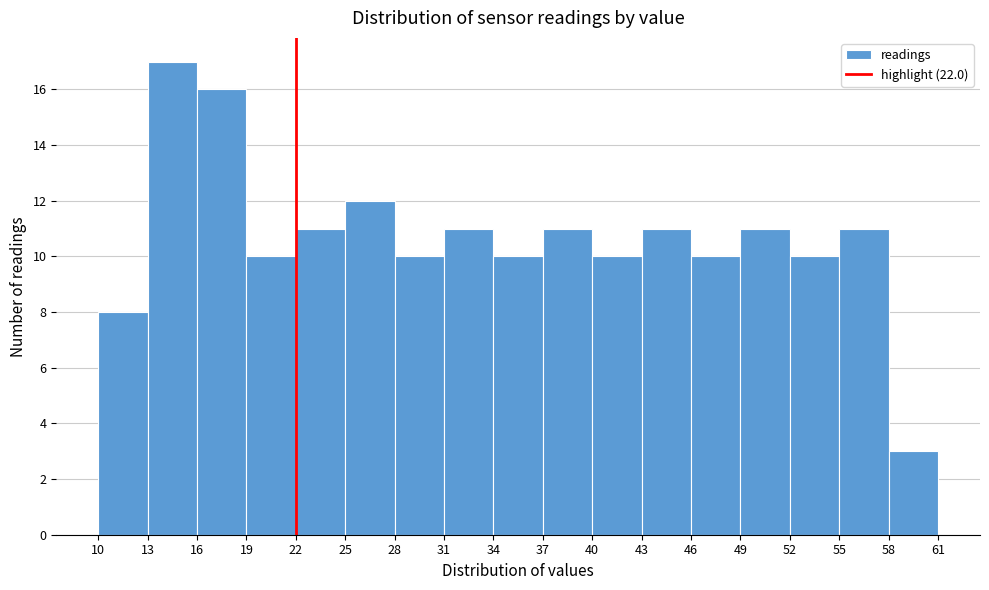

Which range on the x-axis has the tallest bar?

13 to 16